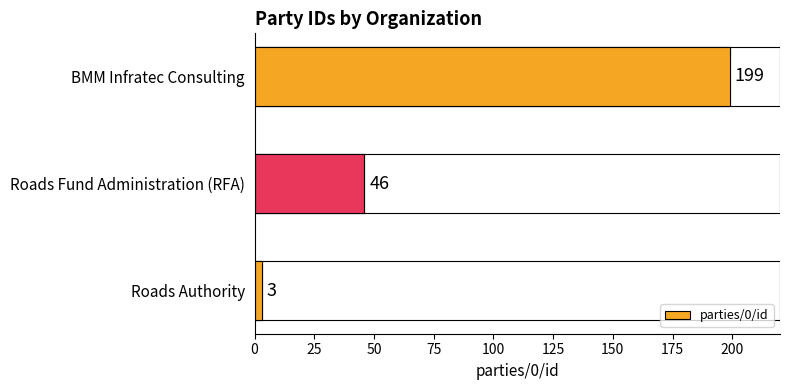

Reading left to right, list all the values displayed in this chart.

3	46	199